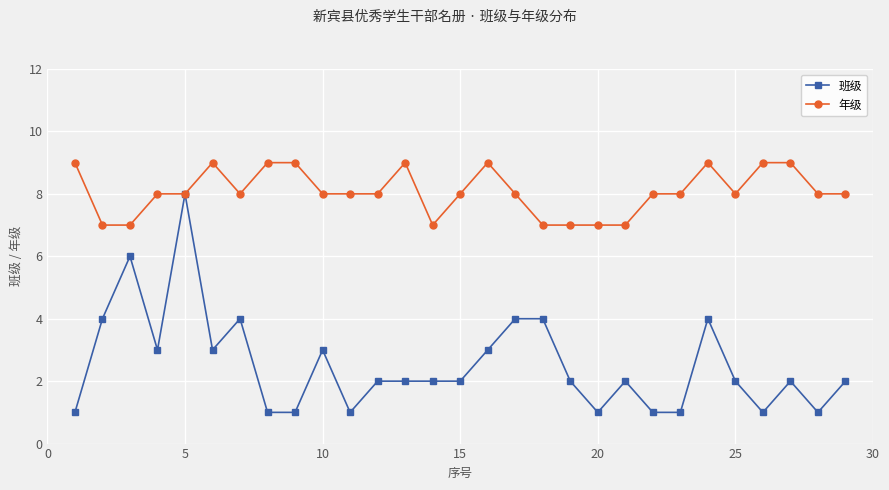

Which series has the largest range (max minus min)?

班级